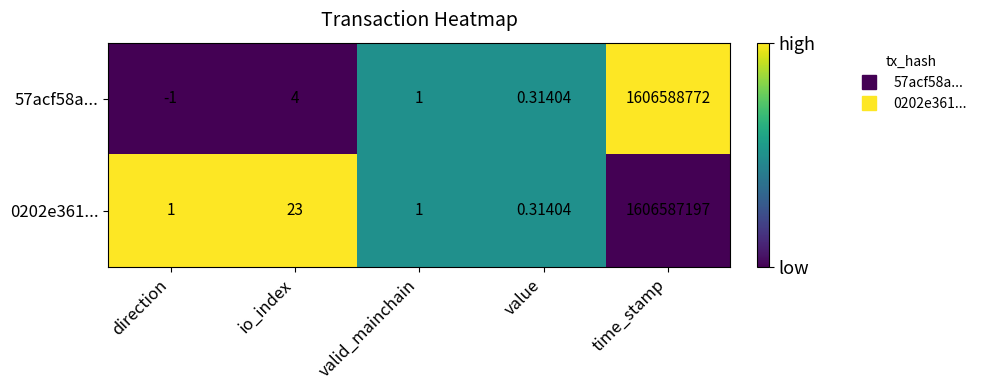

At which category does the chart reach its minimum across all series?

direction